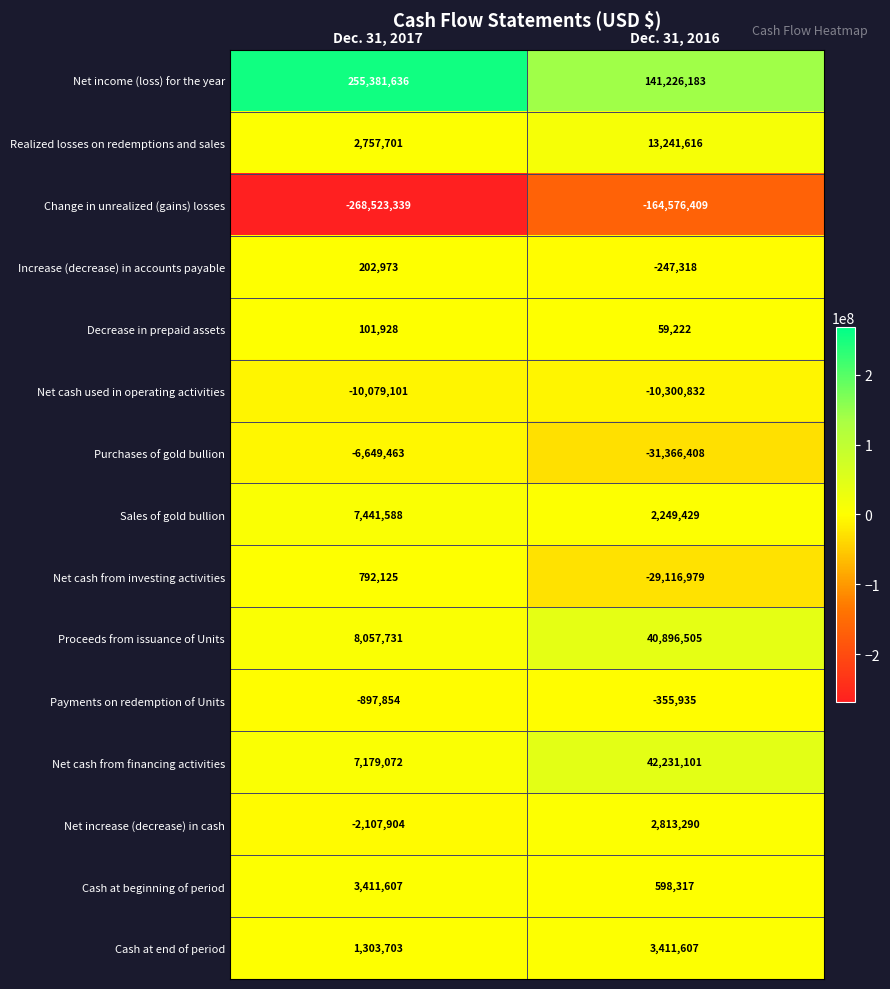

Which series has the largest range (max minus min)?

Net income (loss) for the year